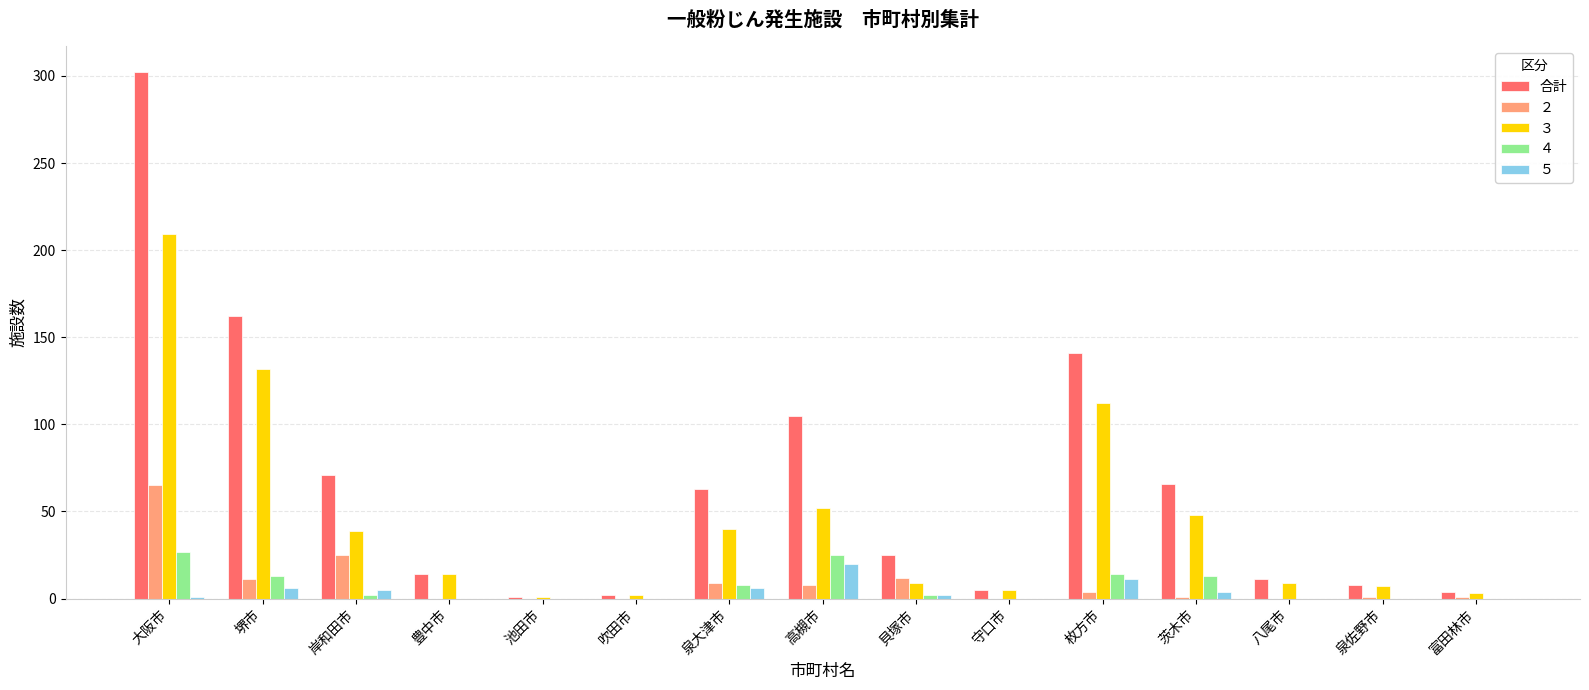

At which category does the chart reach its peak across all series?

大阪市